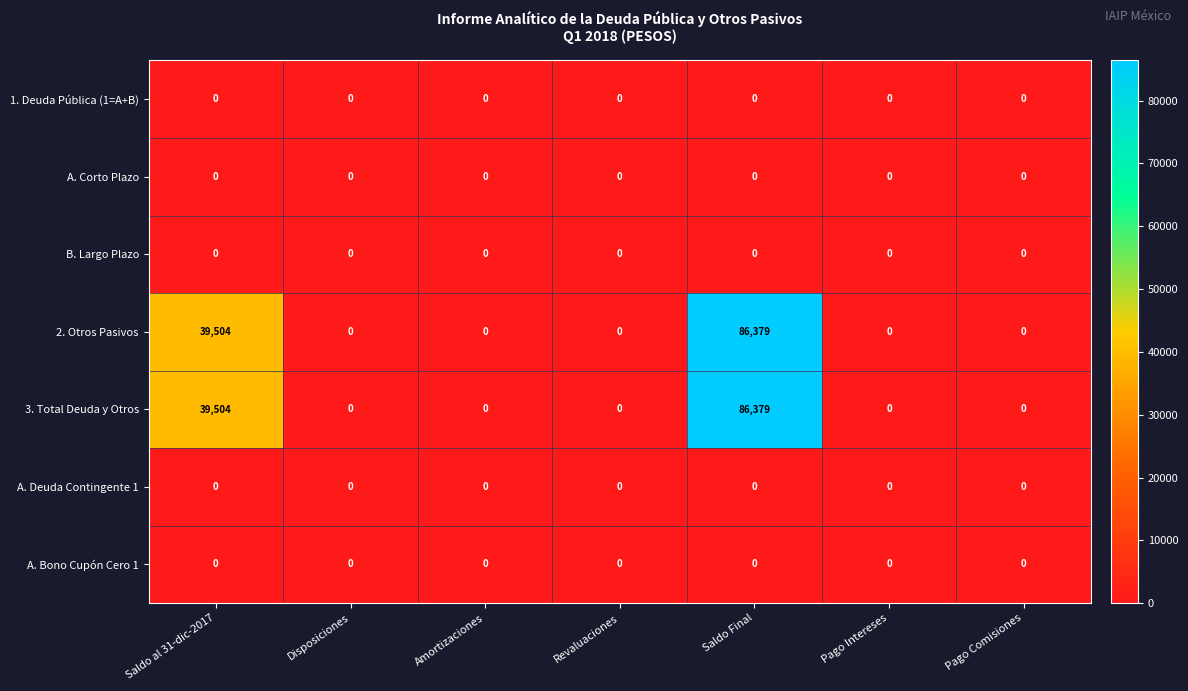

How many data points does each series have?

7